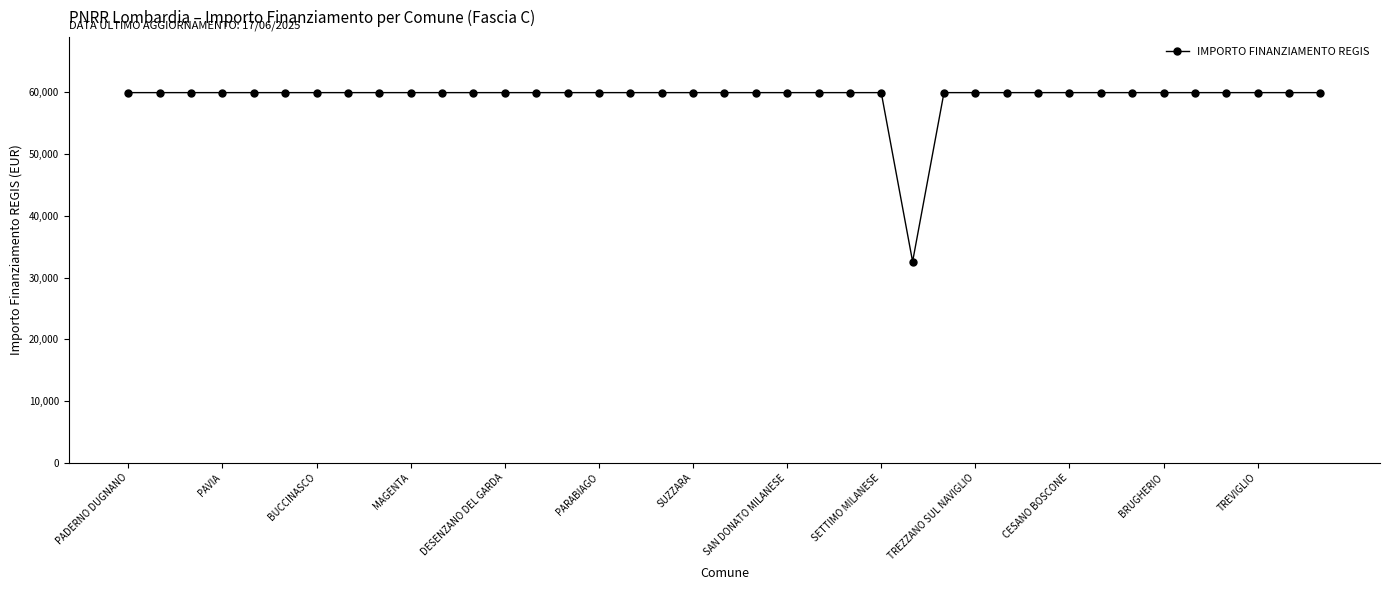

What is the greatest value displayed?

59966